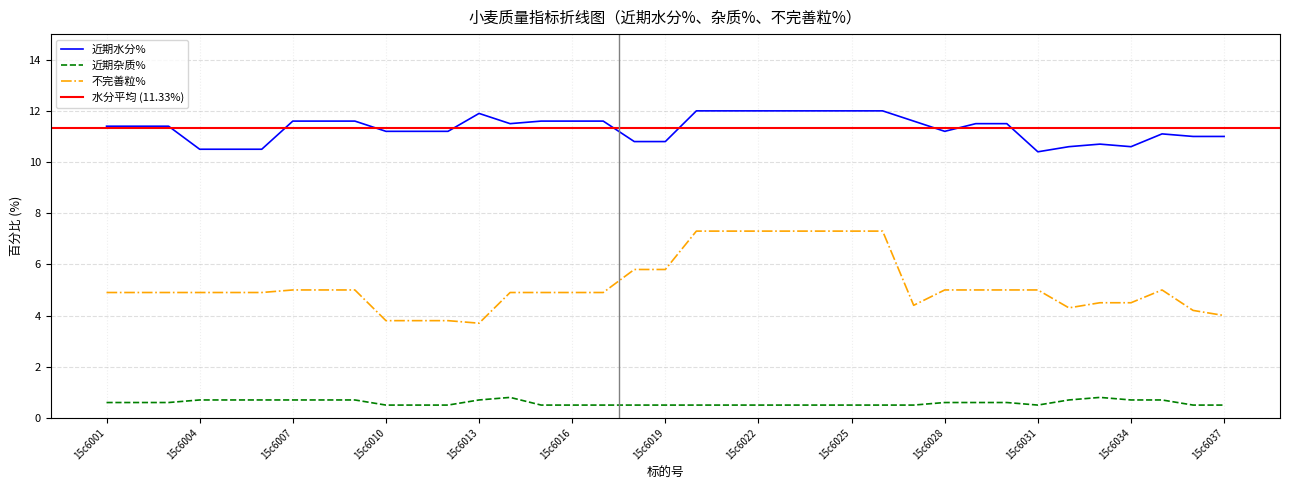

What is the highest value of the 不完善粒% series?

7.3